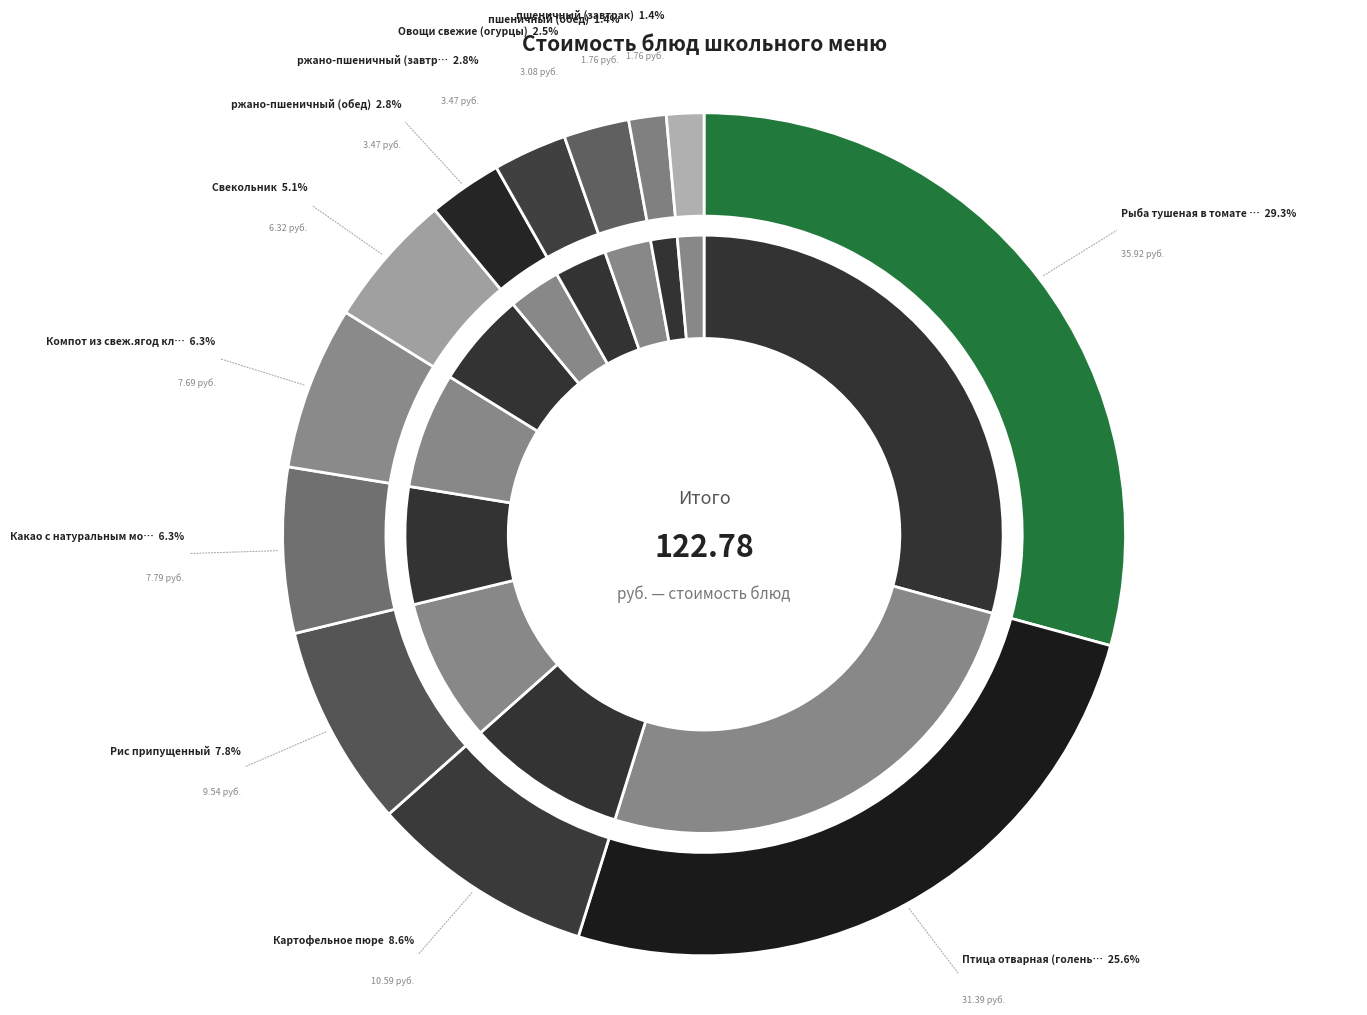

Combined, do пшеничный (завтрак) and ржано-пшеничный (завтрак) account for over 50%?

No